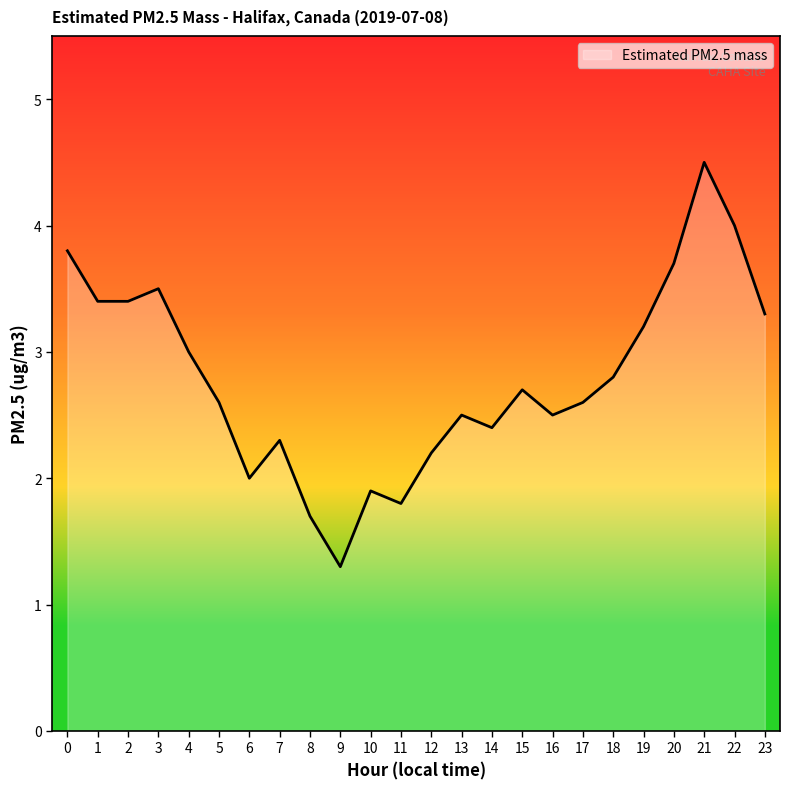

What is the difference between the maximum and minimum values?

3.2